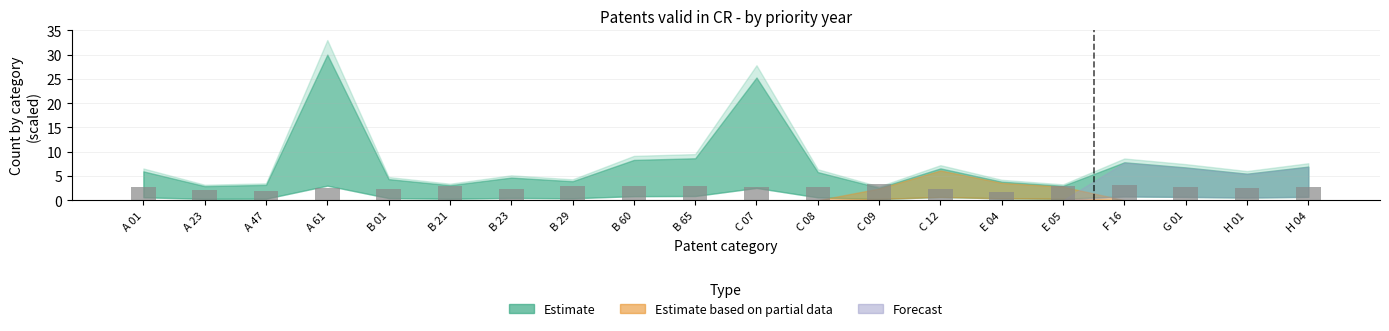

Between C 09 and E 04, which is larger?

C 09